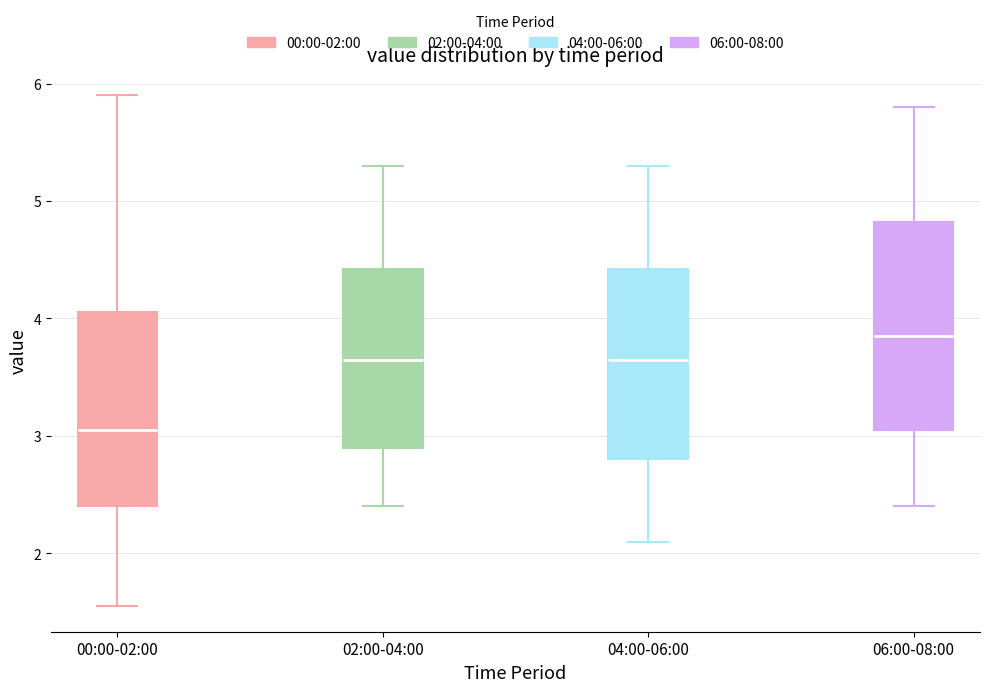

Reading left to right, read every box against the y-axis: the position of its median line, the range the box covers, and the ends of its whiskers. The values are not printed on the chart, so give them approximately, as read against the axis.

00:00-02:00: median 3.1, box 2.4 to 4.1, whiskers 1.6 to 5.9
02:00-04:00: median 3.7, box 2.9 to 4.4, whiskers 2.4 to 5.3
04:00-06:00: median 3.7, box 2.8 to 4.4, whiskers 2.1 to 5.3
06:00-08:00: median 3.9, box 3.1 to 4.8, whiskers 2.4 to 5.8